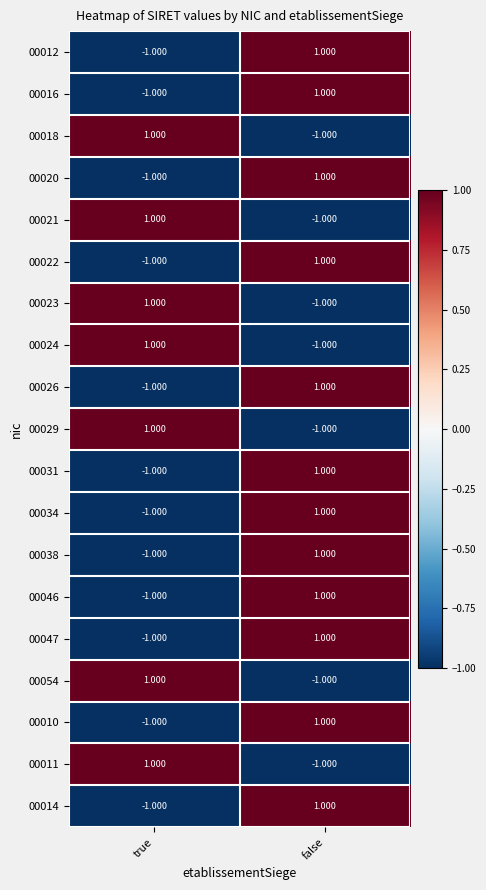

Which category has the lowest value in the 00024 series?

false